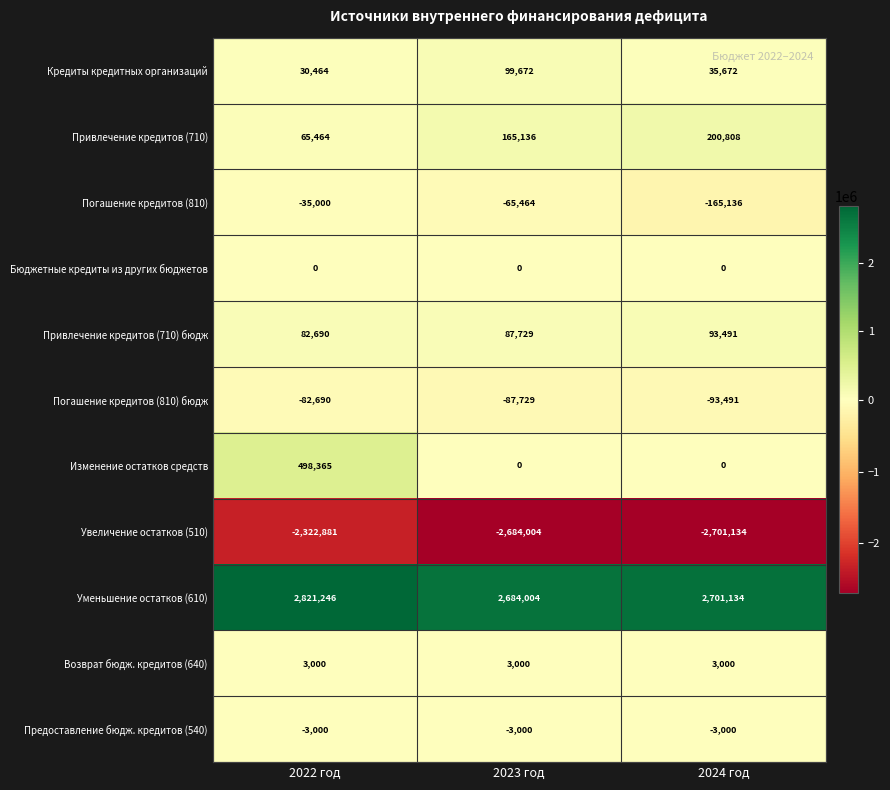

List the series in order of their peak value, highest first.

Уменьшение остатков (610), Изменение остатков средств, Привлечение кредитов (710), Кредиты кредитных организаций, Привлечение кредитов (710) бюдж, Возврат бюдж. кредитов (640), Бюджетные кредиты из других бюджетов, Предоставление бюдж. кредитов (540), Погашение кредитов (810), Погашение кредитов (810) бюдж, Увеличение остатков (510)